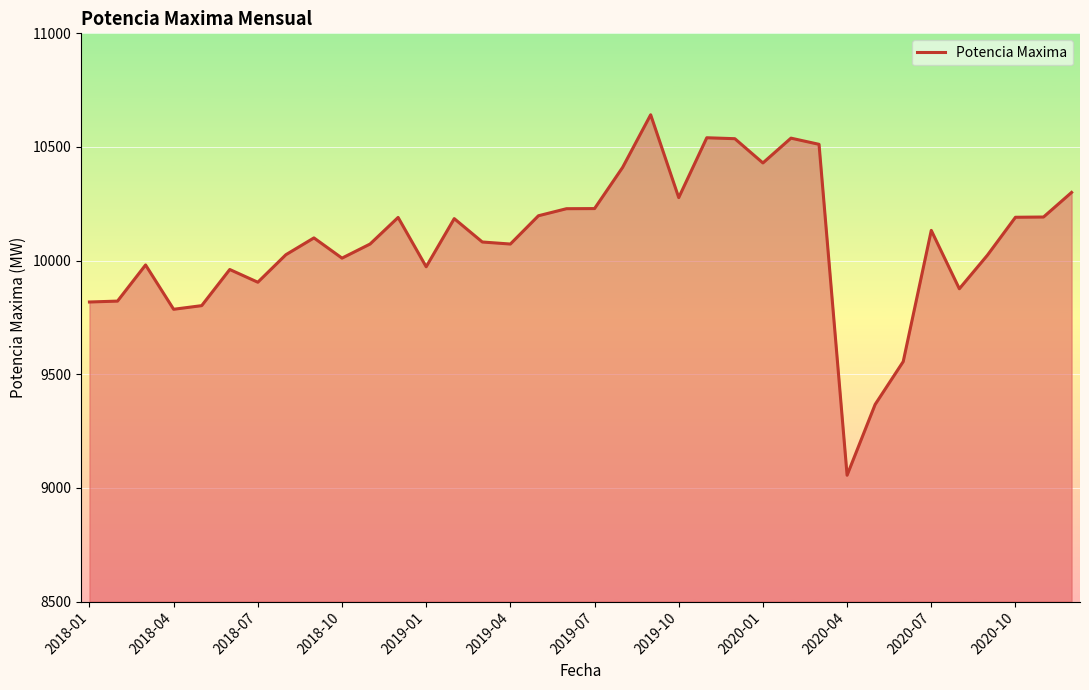

What is the difference between the second highest and minimum values?

1484.8